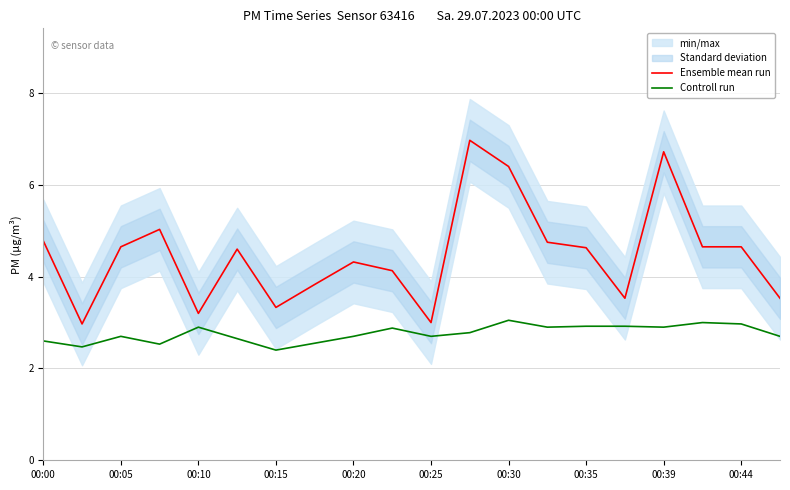

At which category is the sum across all series the highest?

11